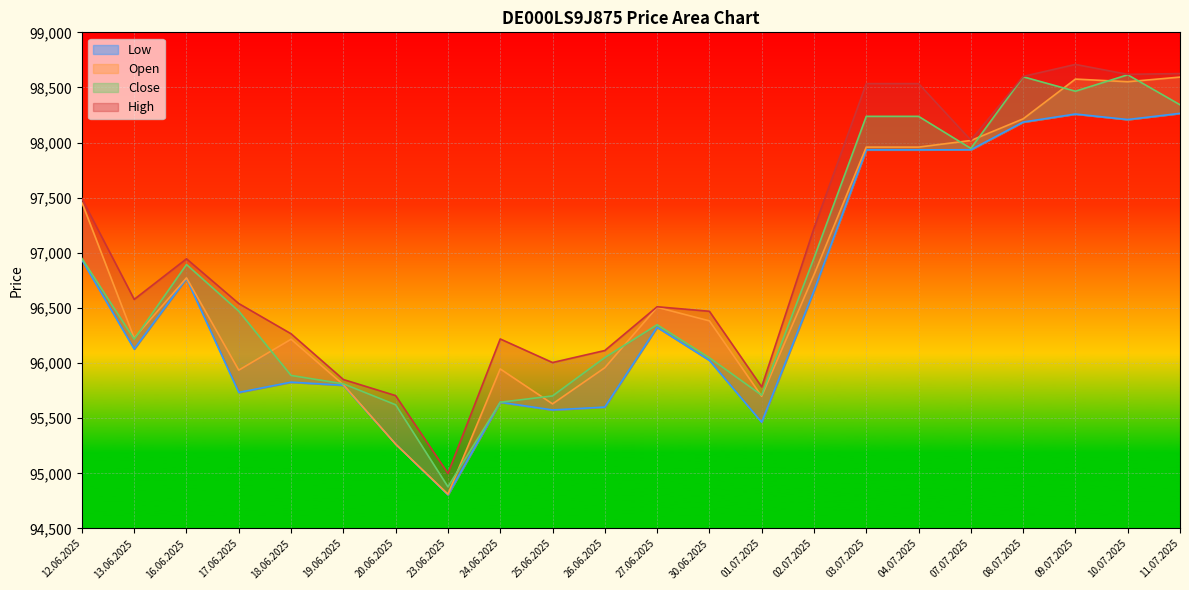

What is the sum of all Open values?

2129287